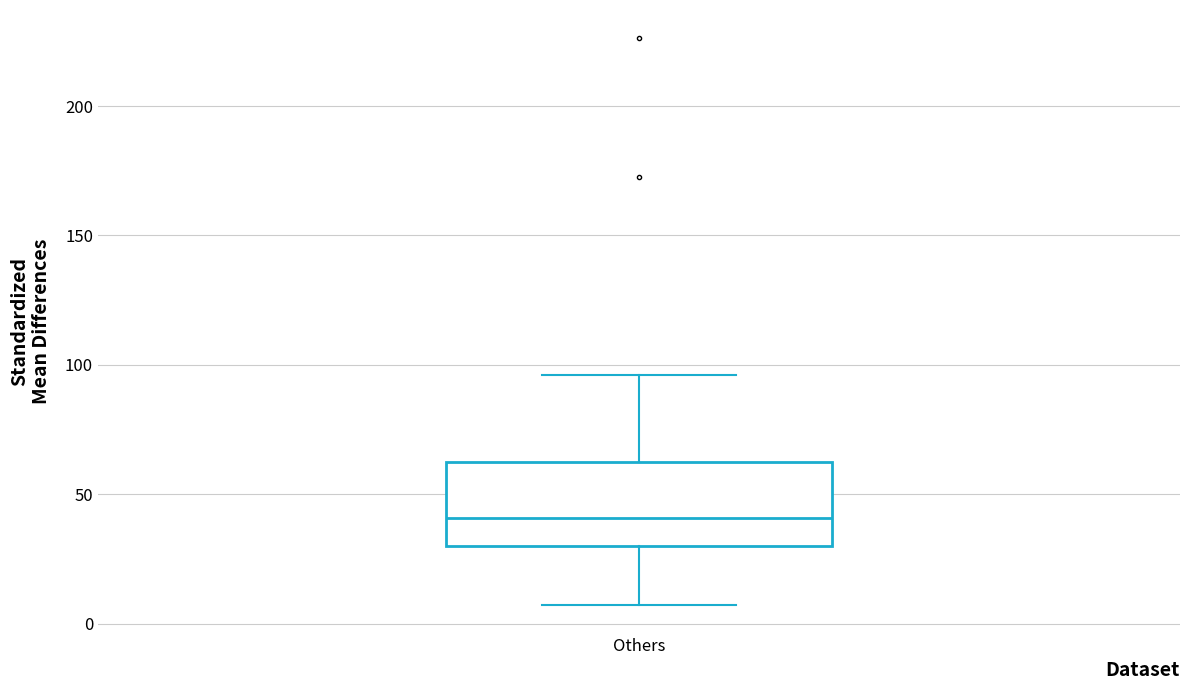

Where does the median line of the box for Others sit on the y-axis? The values are not printed on the chart, so give them approximately, as read against the axis.

40